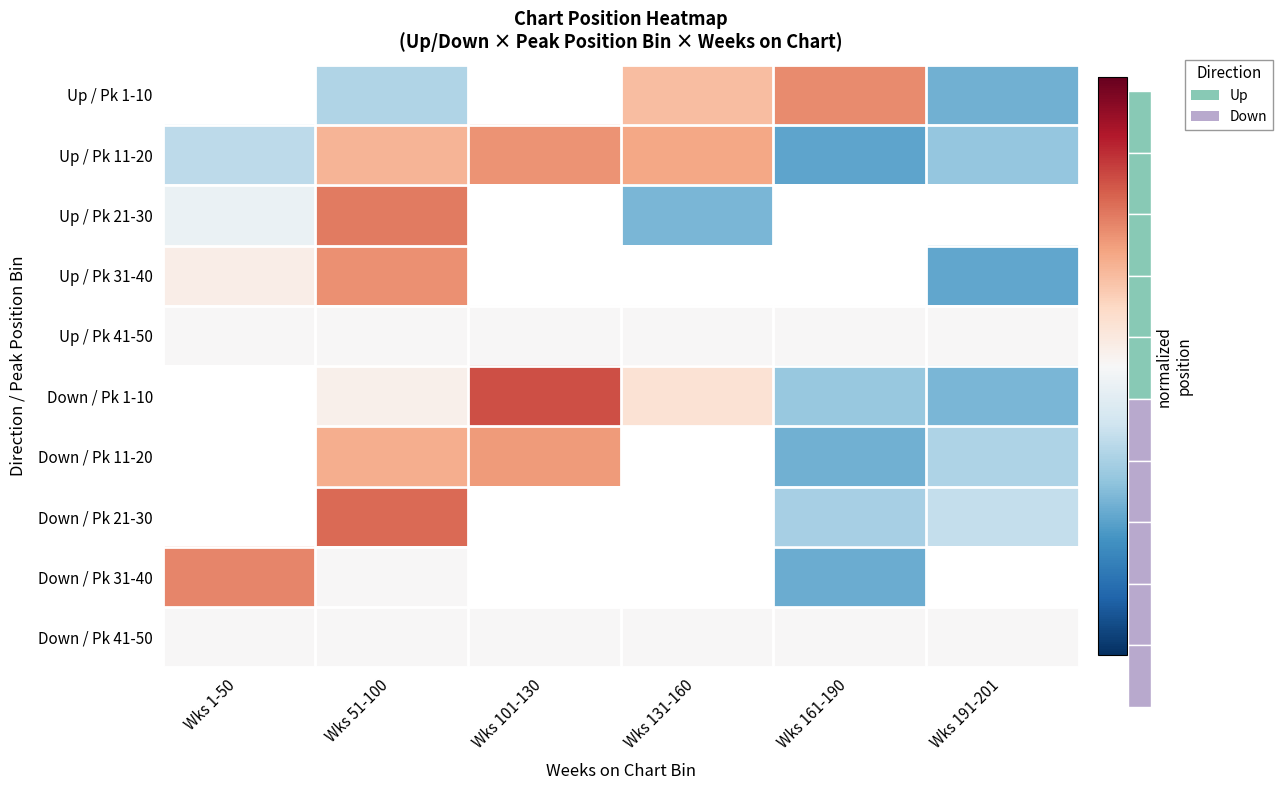

Which series has the widest spread of values?

Down / Pk 31-40